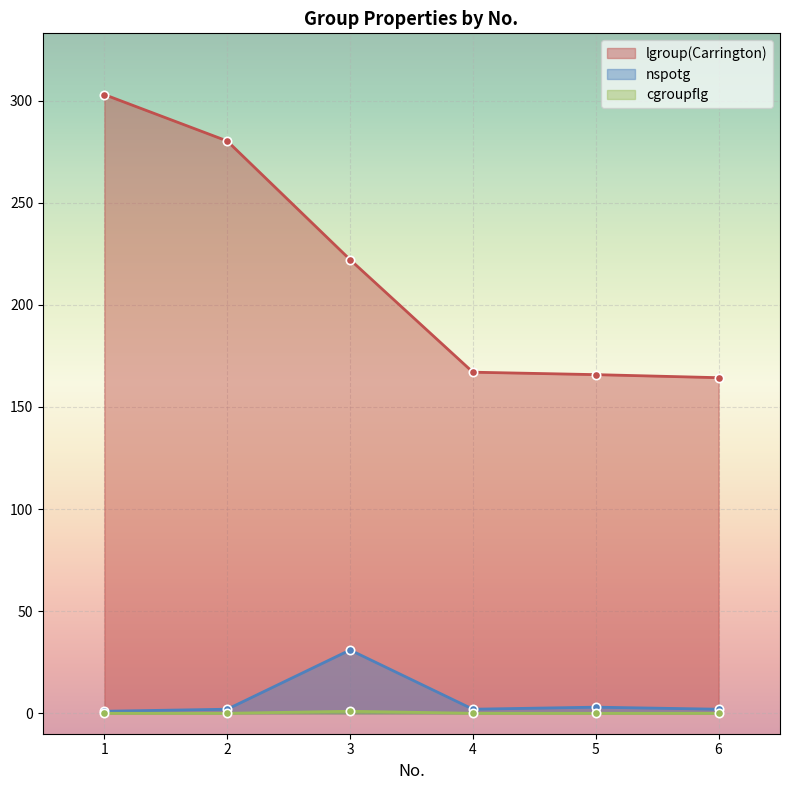

Is the value of cgroupflg at 3 greater than the value of lgroup(Carrington) at 3?

No